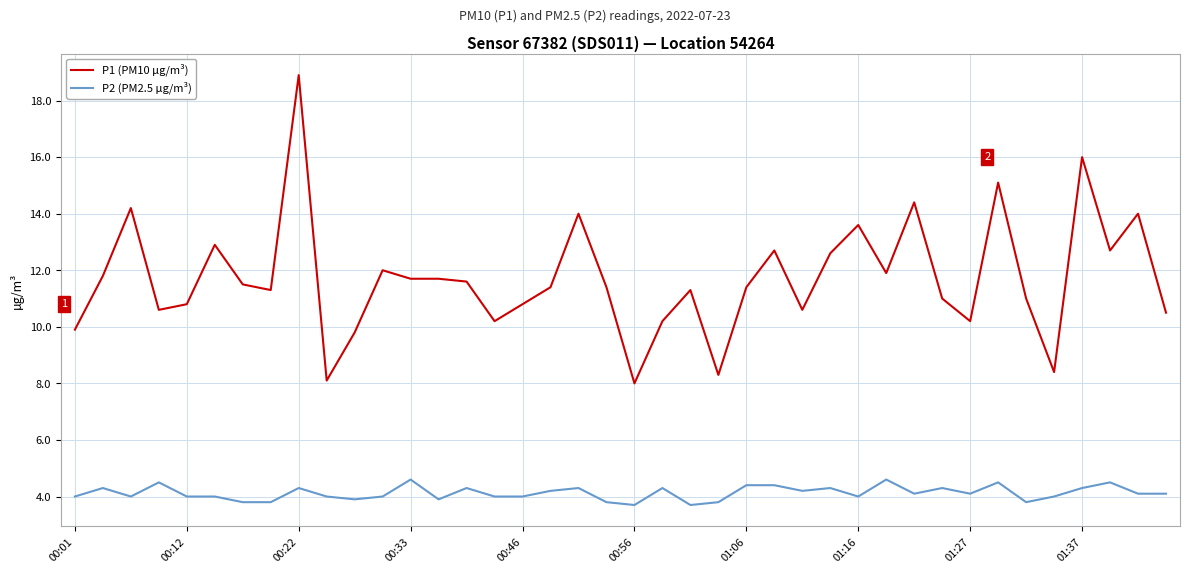

List the series in order of their overall mean, lowest first.

P2 (PM2.5 µg/m³), P1 (PM10 µg/m³)